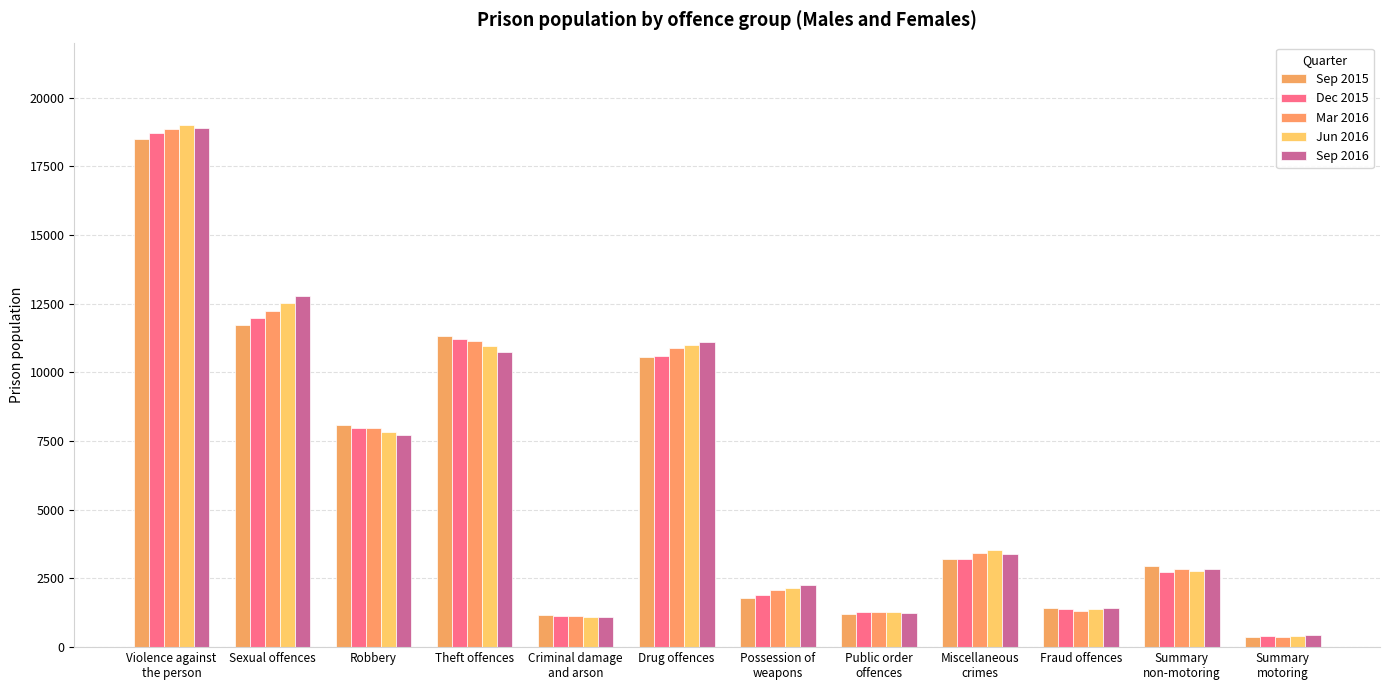

What is the minimum value for Sep 2016?

446